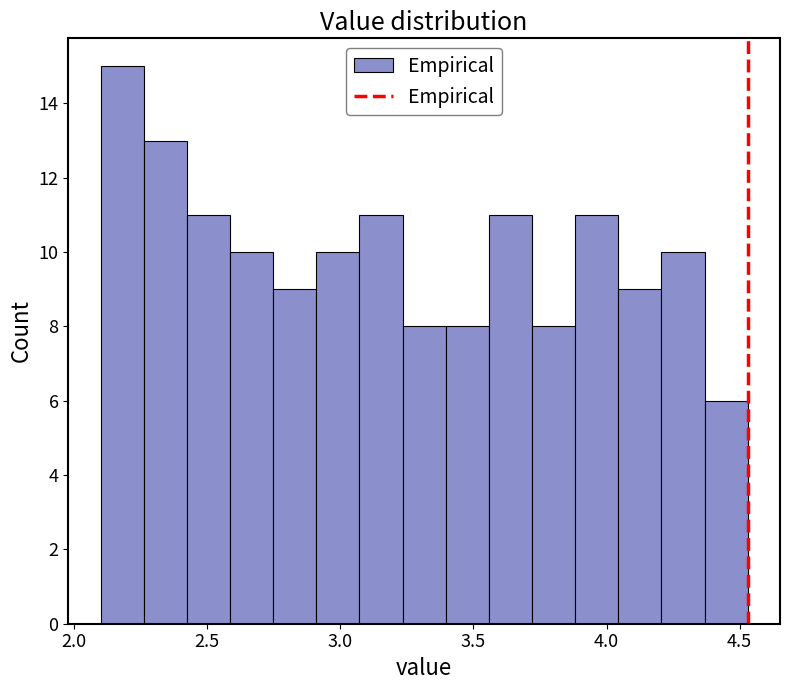

Read against the x-axis, roughly where is the centre of the tallest bar?

2.20